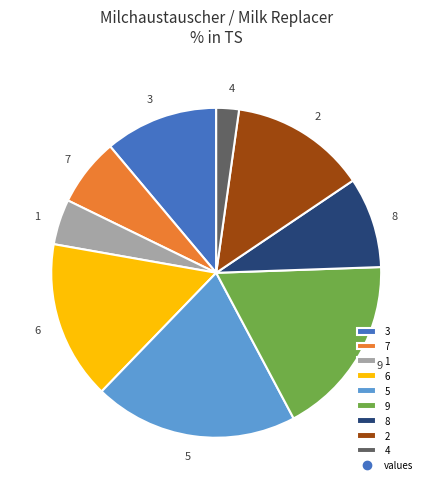

Is it true that 3 is 5% of the pie?

False